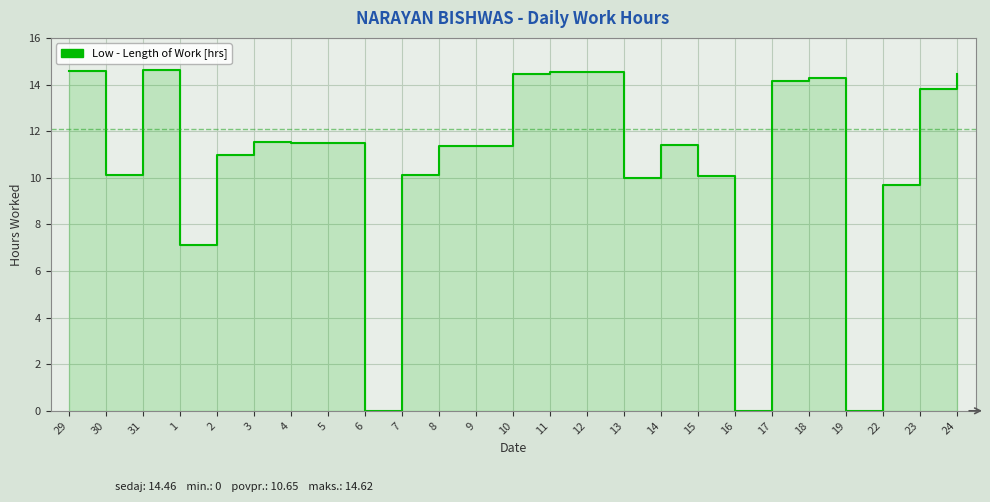

Reading left to right, transcribe all the data shown in this chart.

14.6	10.1	14.6	7.1	11.0	11.6	11.5	11.5	0.0	10.1	11.4	11.4	14.4	14.5	14.5	10.0	11.4	10.1	0.0	14.2	14.3	0.0	9.7	13.8	14.5